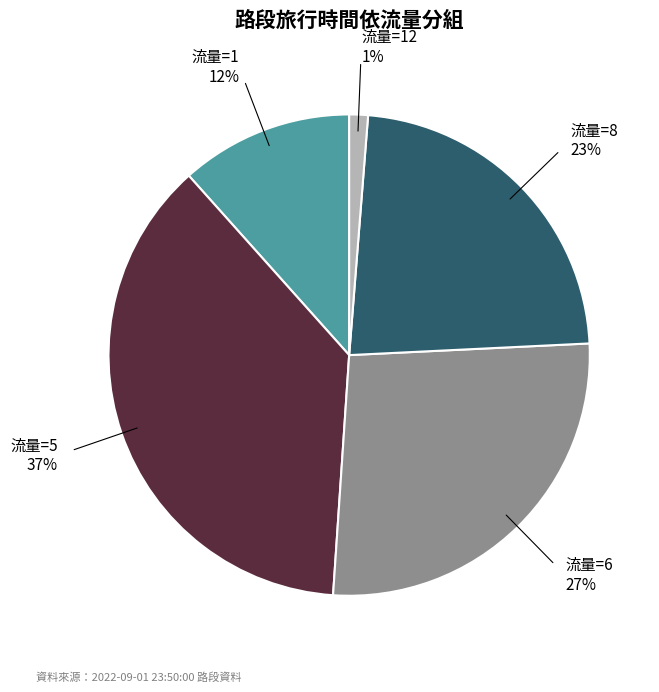

Is it true that 流量=1 is 20% of the pie?

False